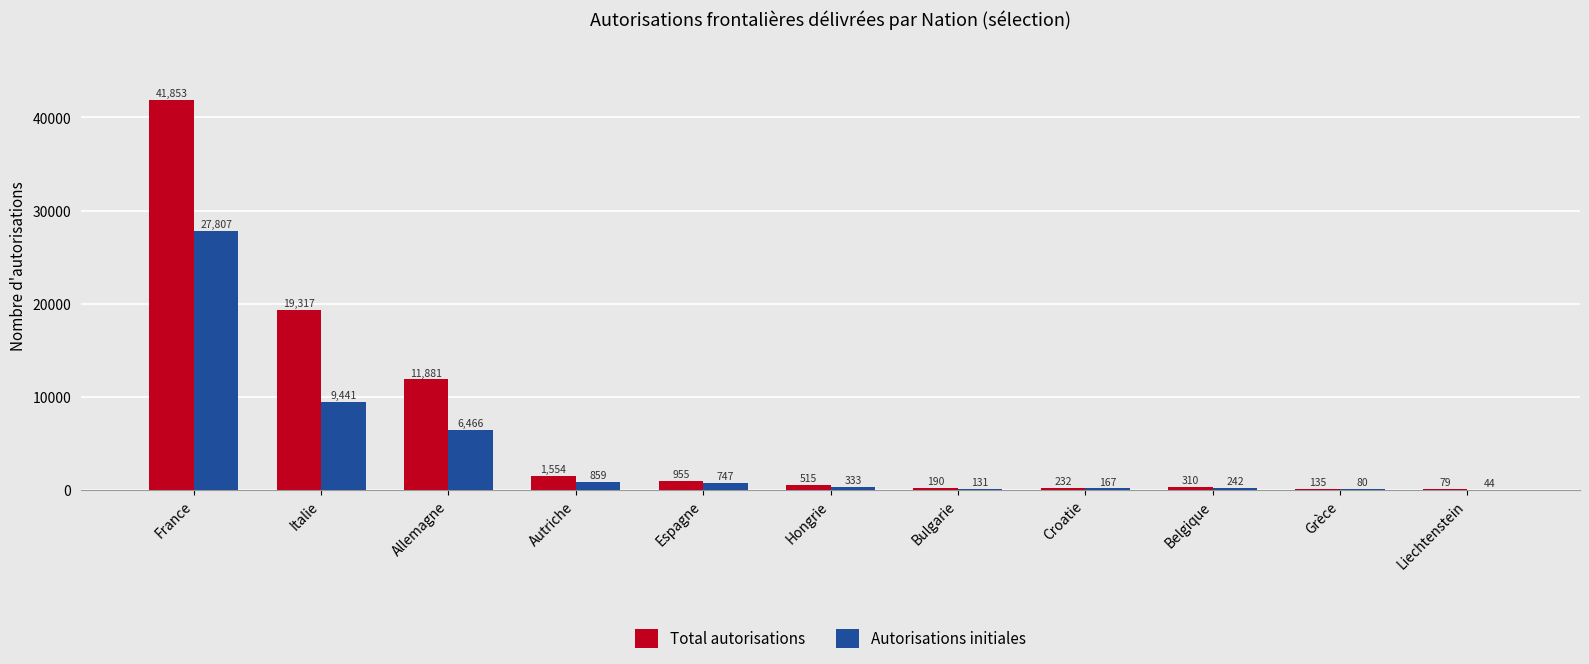

Which label corresponds to the largest value in the chart?

France